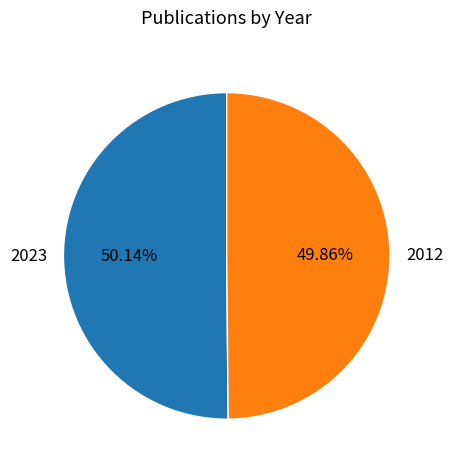

Is there any slice that represents more than half of the pie?

Yes